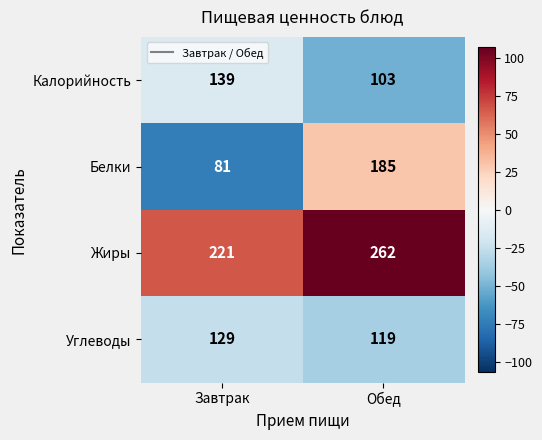

What is the smallest value displayed?

81